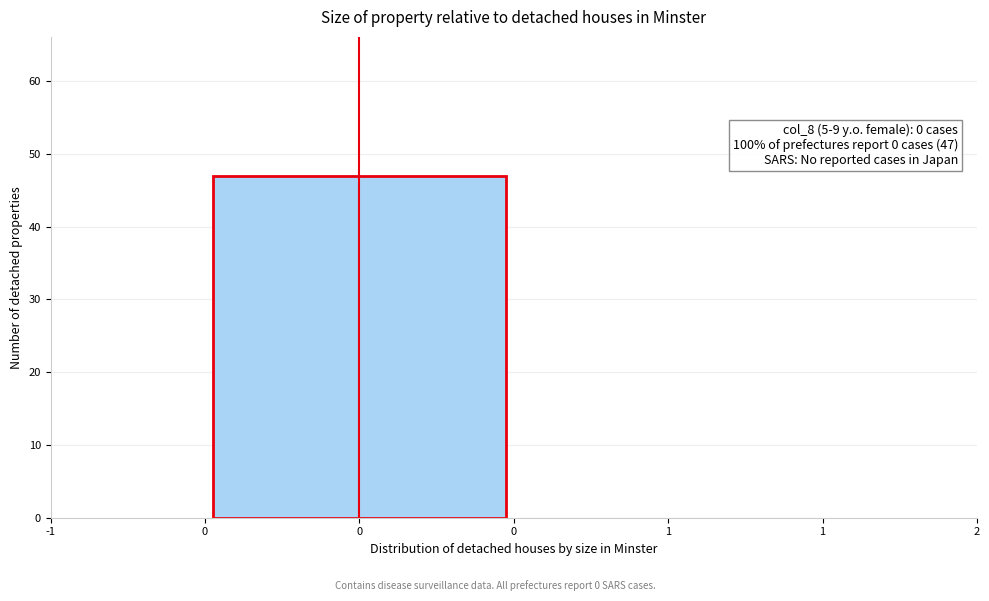

Reading left to right, list all the values displayed in this chart.

0=47	1=0